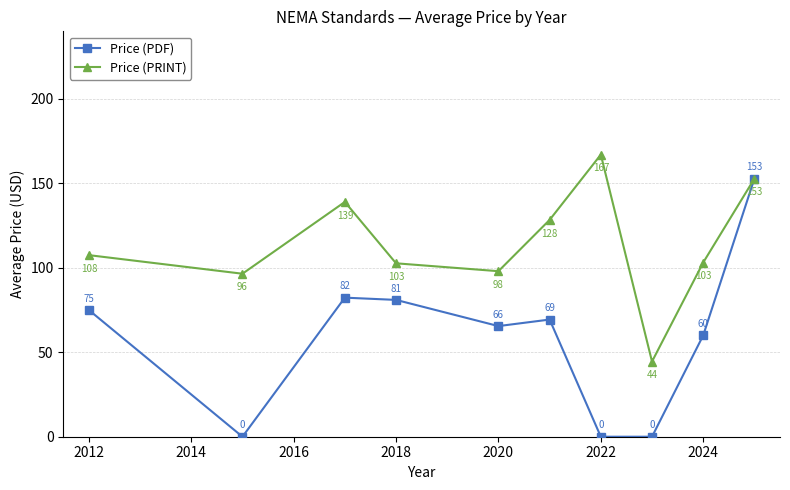

At how many categories does at least one series exceed 30?

10